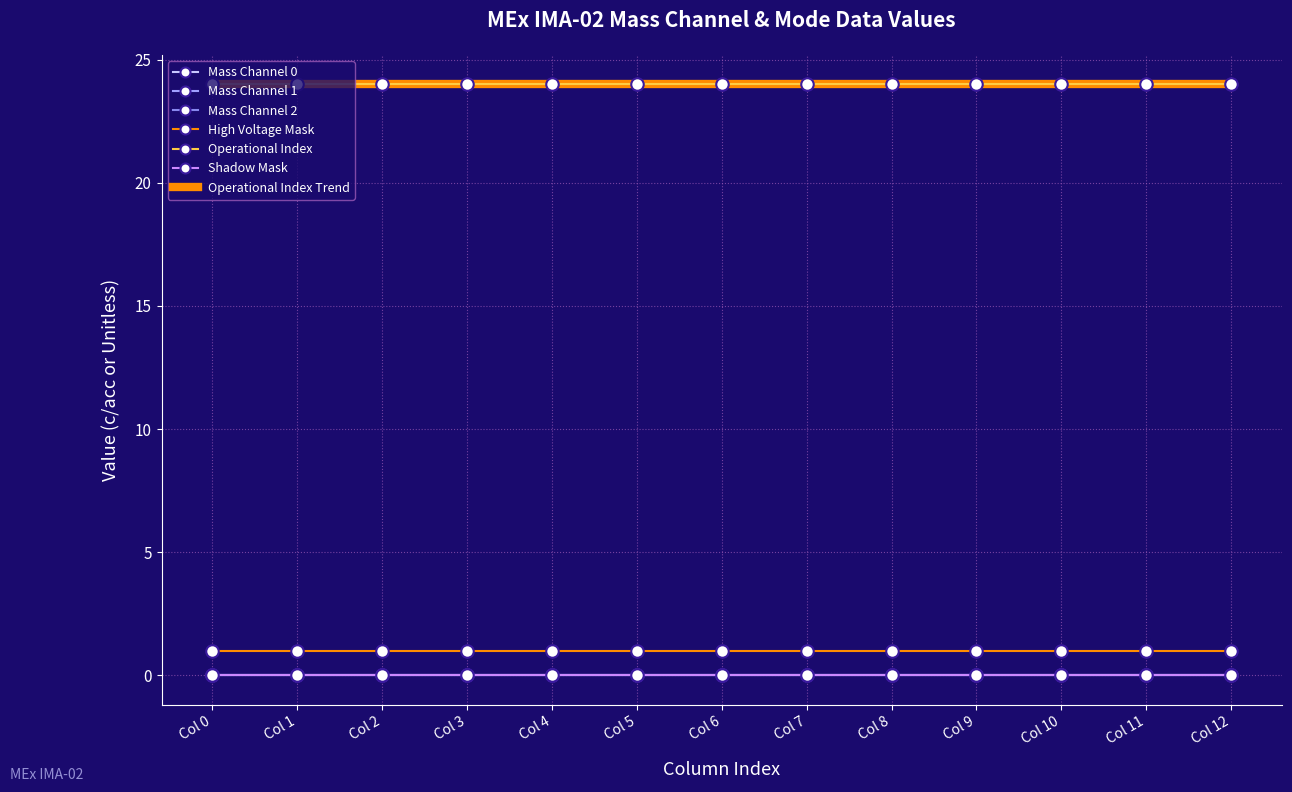

What is the approximate value of Operational Index at Col 0?

24